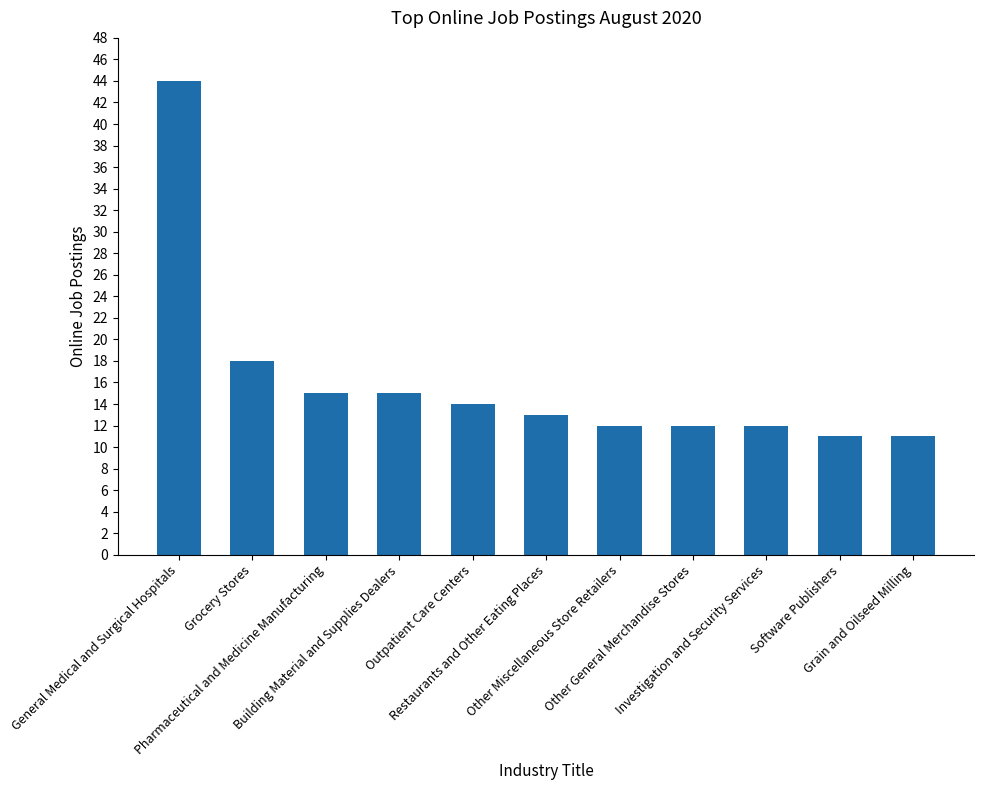

Does the chart contain any negative values?

No